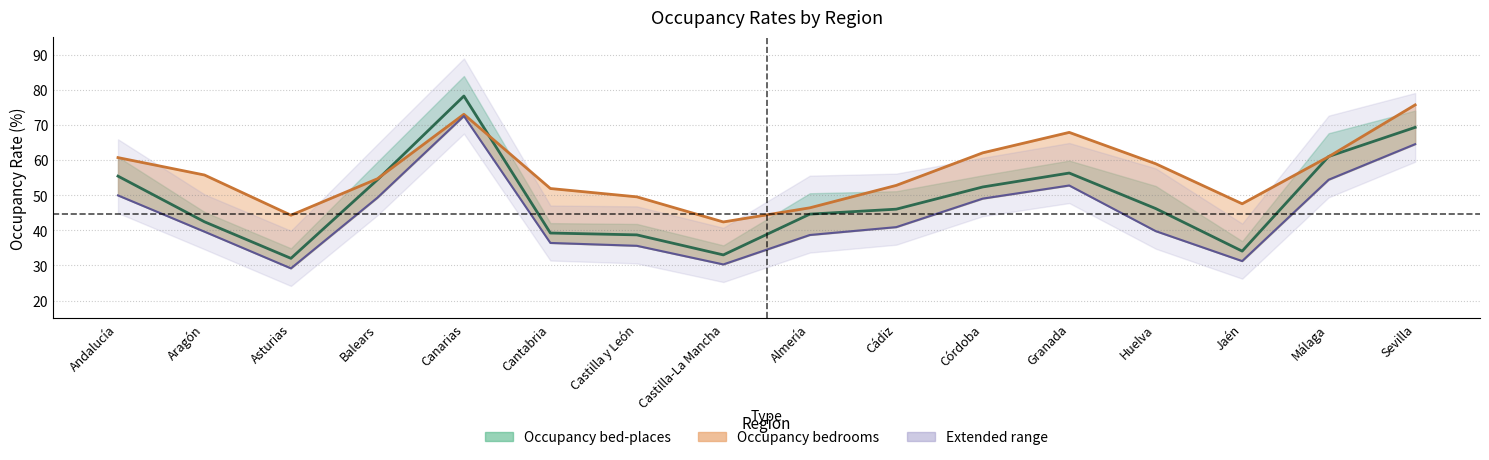

Reading right to left, extract all data points from this chart.

Occupancy bed-places: Sevilla=64.5	Málaga=54.4	Jaén=31.2	Huelva=39.8	Granada=52.8	Córdoba=49.0	Cádiz=40.9	Almería=38.7	Castilla-La Mancha=30.3	Castilla y León=35.6	Cantabria=36.4	Canarias=72.5	Balears=49.3	Asturias=29.2	Aragón=39.6	Andalucía=49.9
Occupancy bed-places weekends: Sevilla=69.3	Málaga=61.0	Jaén=34.1	Huelva=46.2	Granada=56.3	Córdoba=52.3	Cádiz=46.0	Almería=44.6	Castilla-La Mancha=33.0	Castilla y León=38.7	Cantabria=39.2	Canarias=78.2	Balears=54.4	Asturias=32.0	Aragón=42.4	Andalucía=55.4
Occupancy bedrooms: Sevilla=75.7	Málaga=61.0	Jaén=47.5	Huelva=58.9	Granada=67.8	Córdoba=62.0	Cádiz=52.8	Almería=46.4	Castilla-La Mancha=42.4	Castilla y León=49.5	Cantabria=51.9	Canarias=73.0	Balears=54.7	Asturias=44.3	Aragón=55.7	Andalucía=60.7